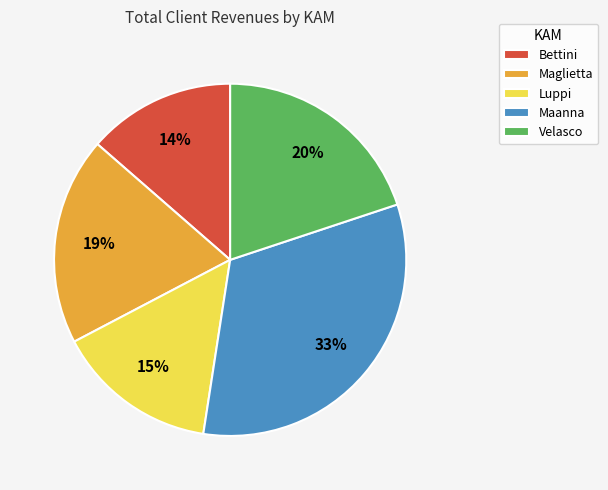

How many segments does this pie chart have?

5